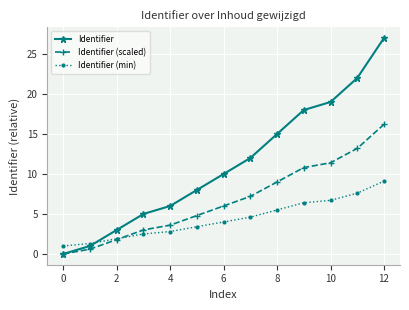

What is the highest value of the Identifier series?

27.0